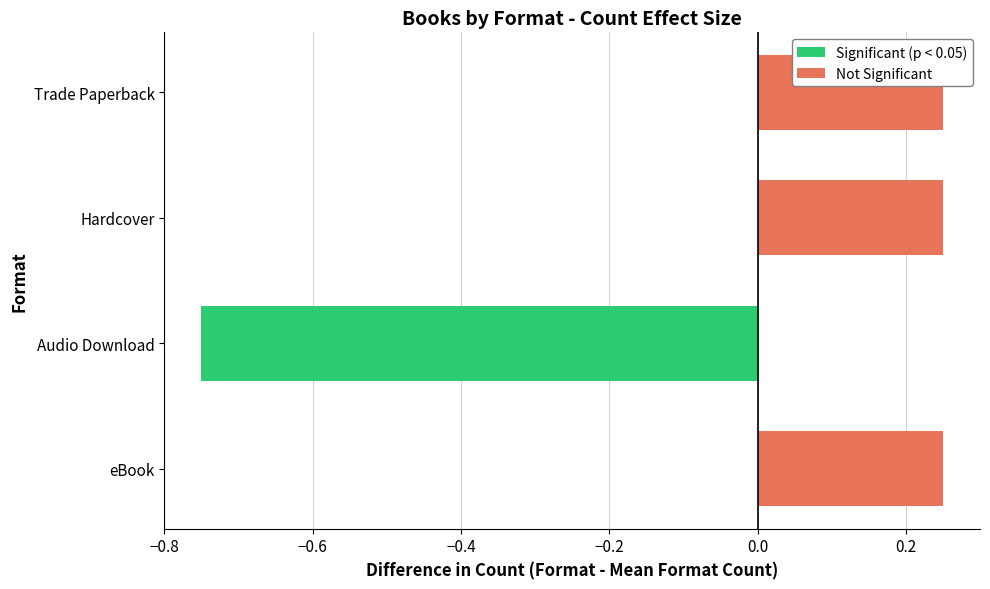

What is the change in value from Audio Download to Trade Paperback?

+1.0